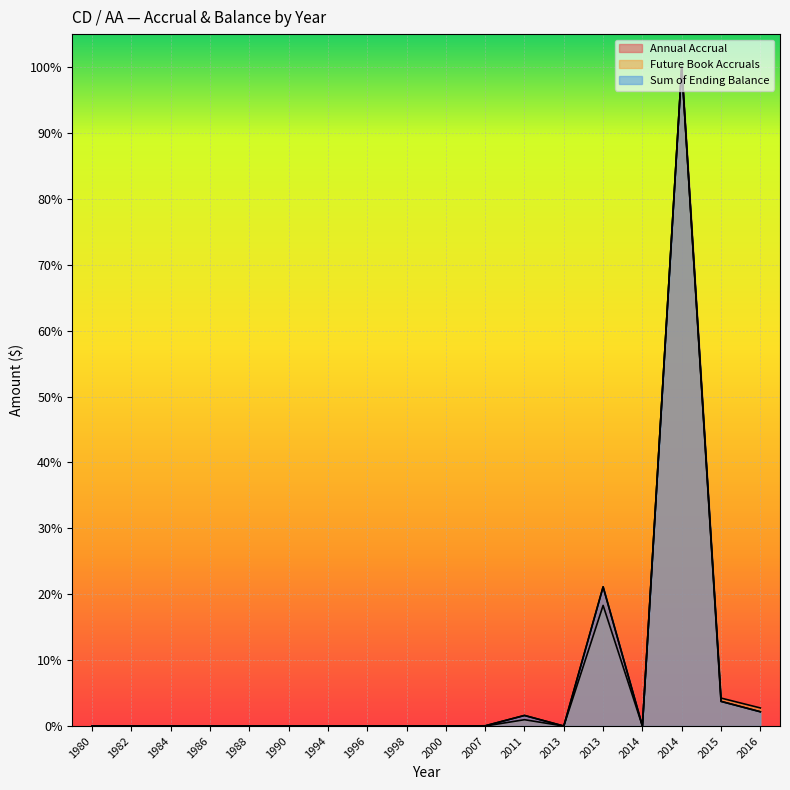

At which category does Sum of Ending Balance reach its first local valley?

2013